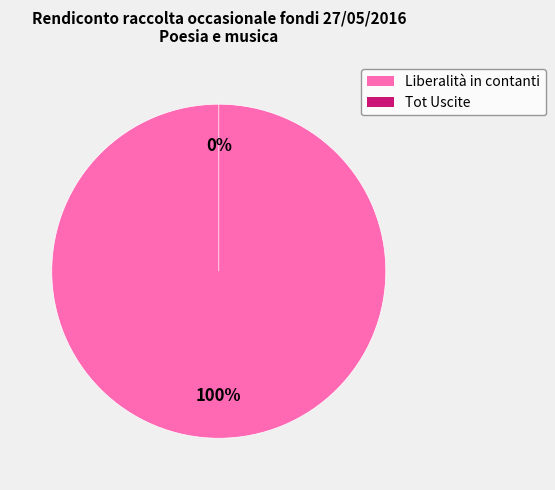

What is the smallest slice in the pie chart?

Tot Uscite